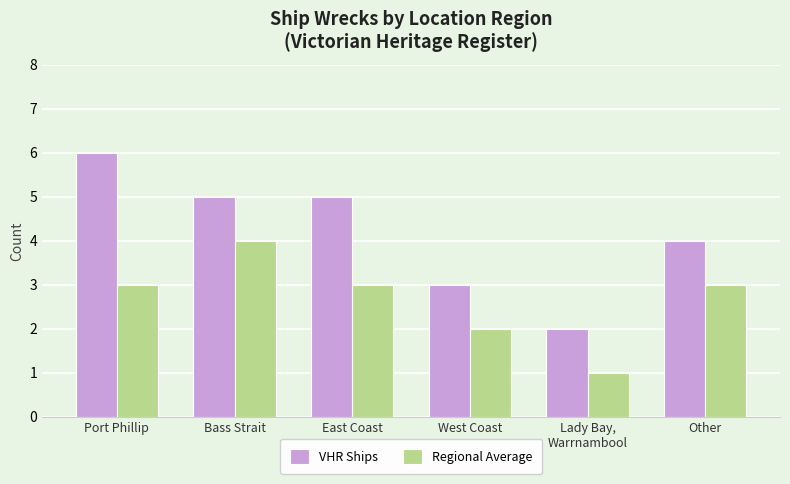

Reading right to left, list all the values displayed in this chart.

VHR Ships: 4	2	3	5	5	6
Regional Average: 3	1	2	3	4	3